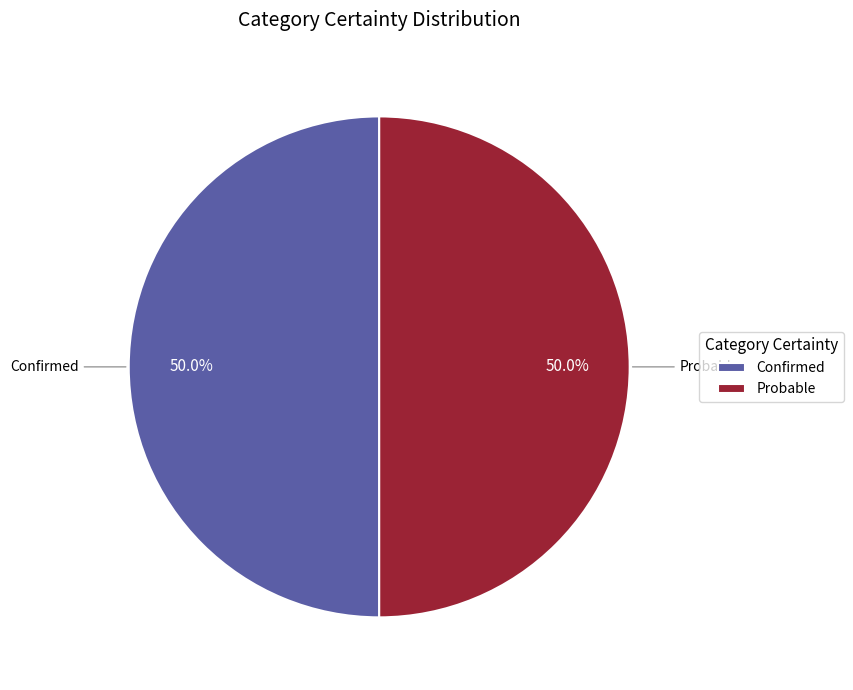

What is the ratio of the value at Probable to the value at Confirmed?

1.0